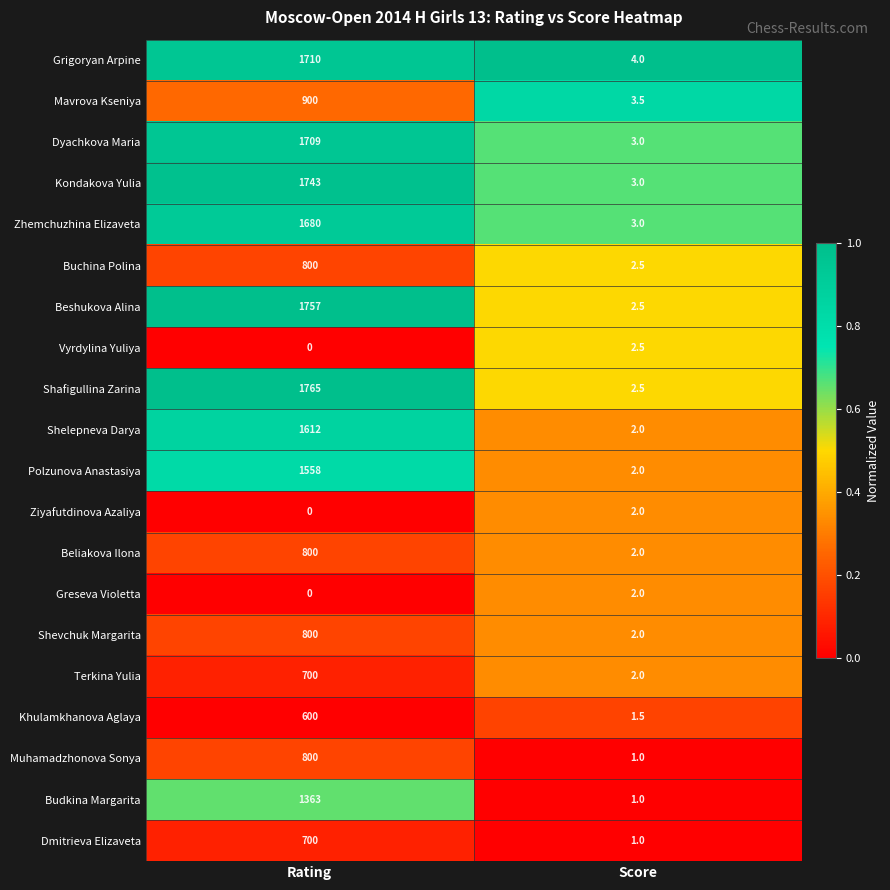

Which series has the largest total across all categories?

Shafigullina Zarina